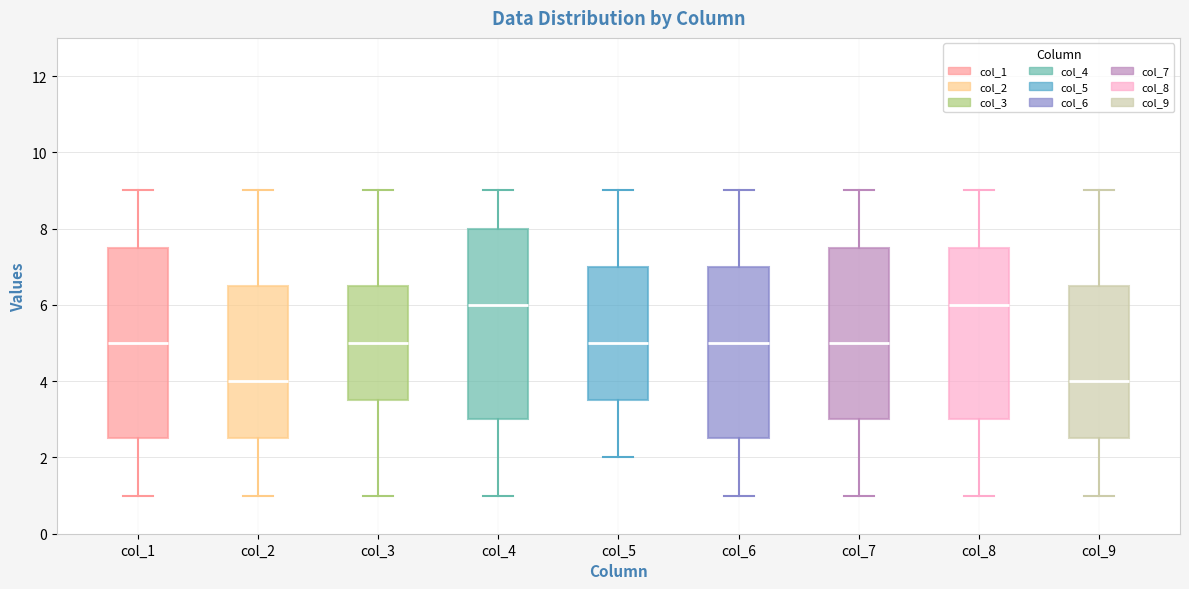

Reading left to right, transcribe this box plot: for each box, give where its median line is, the range the box spans, and where its two whiskers end, as read against the y-axis. The values are not printed on the chart, so give them approximately, as read against the axis.

col_1: median 5.0, box 2.6 to 7.6, whiskers 1.0 to 9.0
col_2: median 4.0, box 2.6 to 6.6, whiskers 1.0 to 9.0
col_3: median 5.0, box 3.6 to 6.6, whiskers 1.0 to 9.0
col_4: median 6.0, box 3.0 to 8.0, whiskers 1.0 to 9.0
col_5: median 5.0, box 3.6 to 7.0, whiskers 2.0 to 9.0
col_6: median 5.0, box 2.6 to 7.0, whiskers 1.0 to 9.0
col_7: median 5.0, box 3.0 to 7.6, whiskers 1.0 to 9.0
col_8: median 6.0, box 3.0 to 7.6, whiskers 1.0 to 9.0
col_9: median 4.0, box 2.6 to 6.6, whiskers 1.0 to 9.0